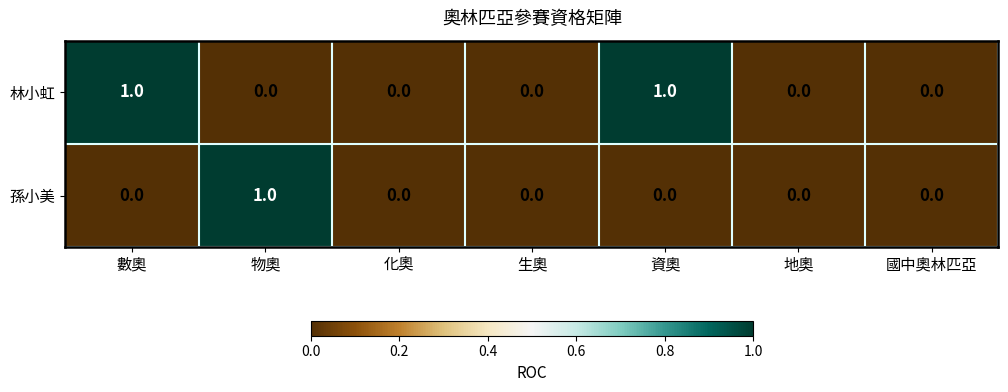

Which category has the highest value in the 孫小美 series?

物奧